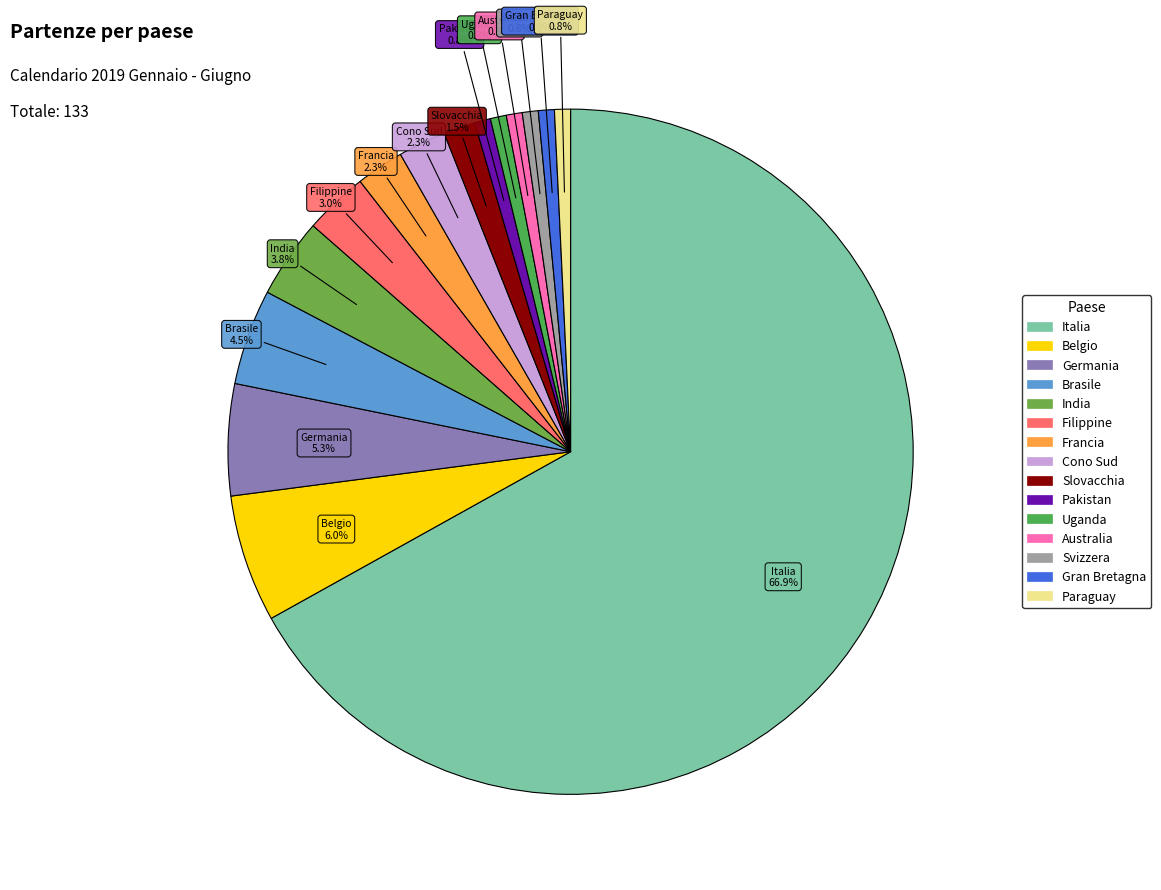

Is Francia the majority of the pie?

No